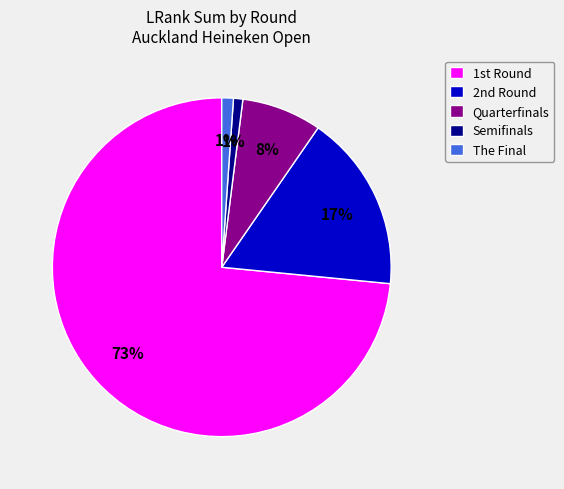

What is the largest slice in the pie chart?

1st Round